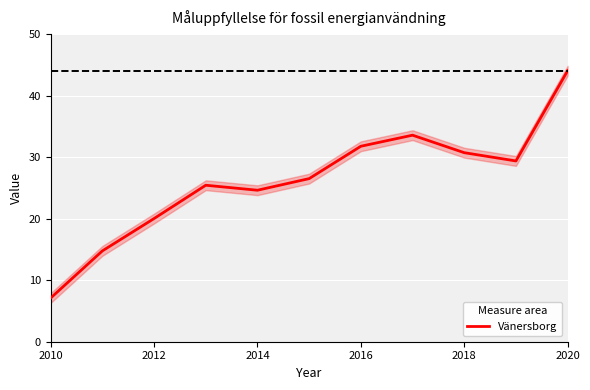

Reading left to right, extract all data points from this chart.

7.1	14.8	20.0	25.4	24.6	26.5	31.8	33.6	30.7	29.4	44.0